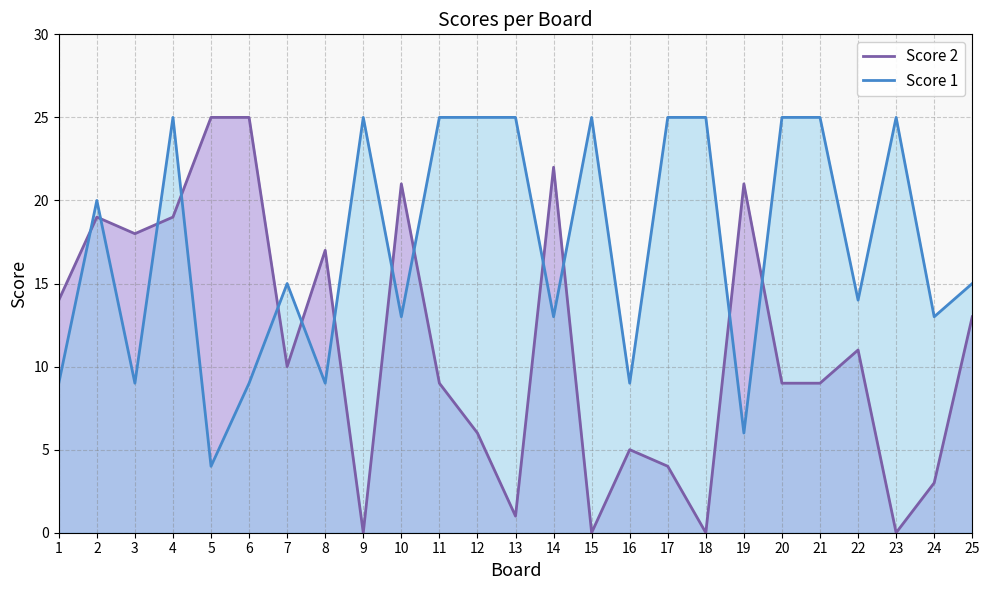

Is the value of Score 2 at 19 greater than the value of Score 1 at 16?

Yes